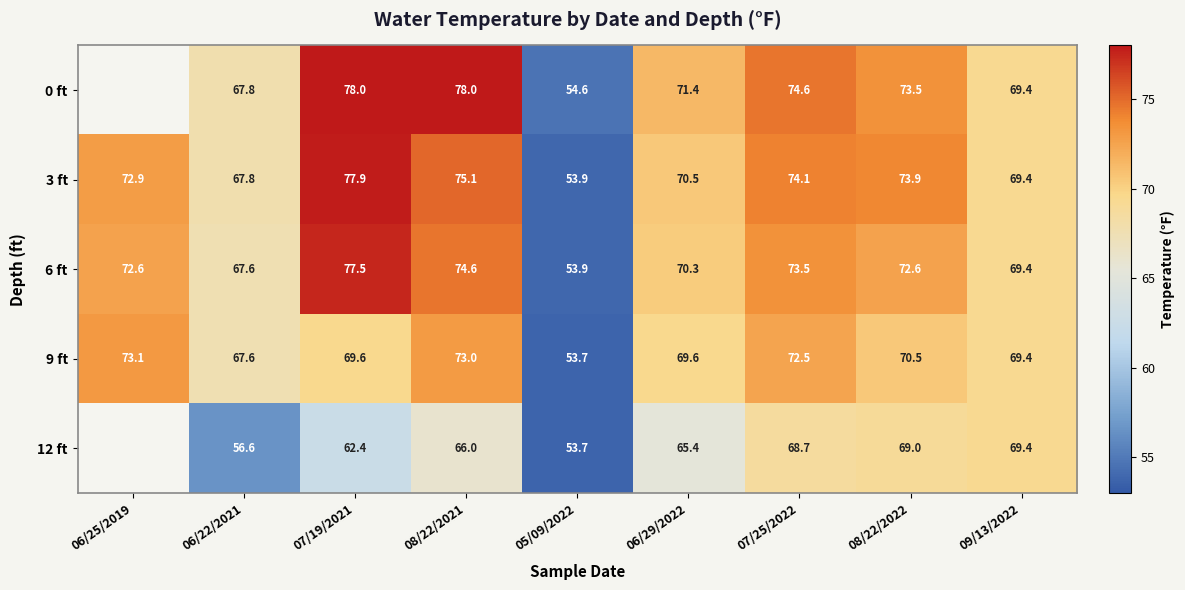

Is it true that 6 ft equals 77.2 at 05/09/2022?

False